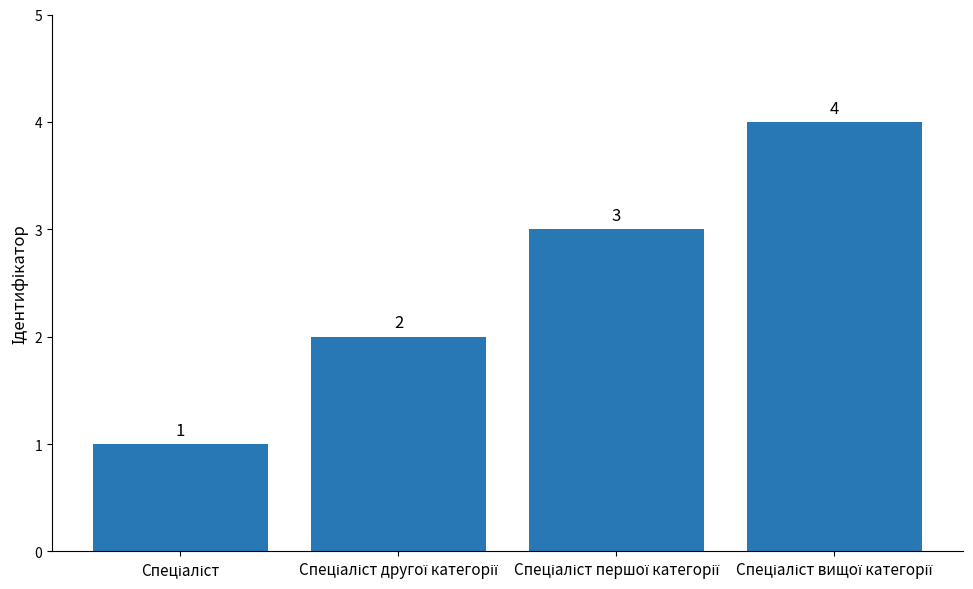

What is the value of the 1st bar from the left?

1